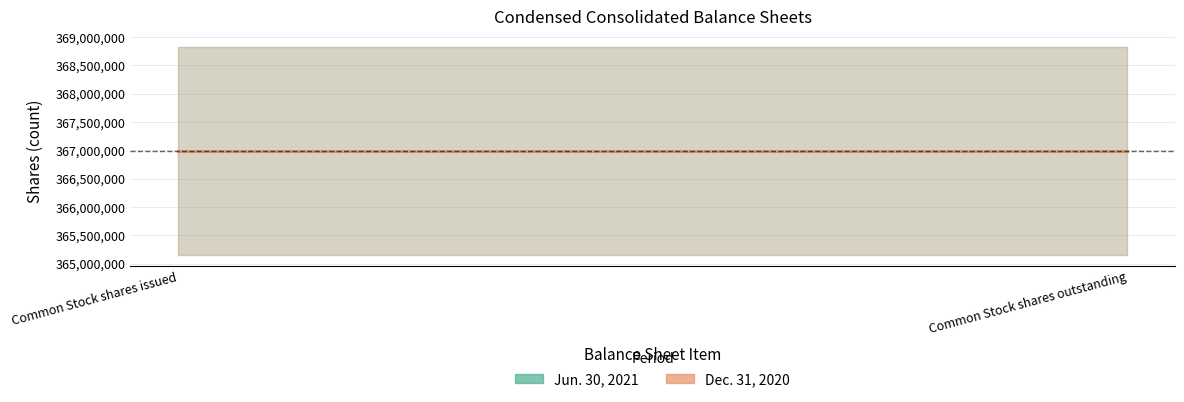

Is the value of Jun. 30, 2021 at Common Stock shares issued greater than the value of Dec. 31, 2020 at Common Stock shares issued?

Yes